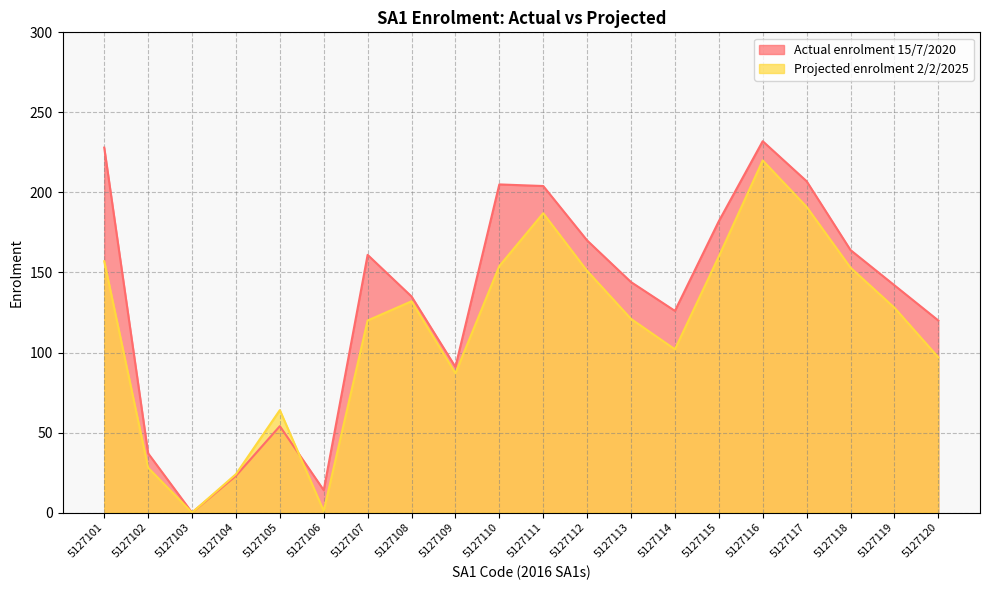

How many data points in Actual enrolment 15/7/2020 are above 144?

9